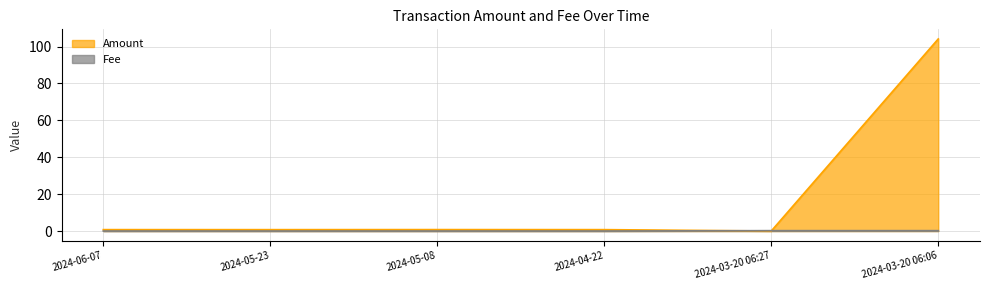

How many series are shown in this chart?

2